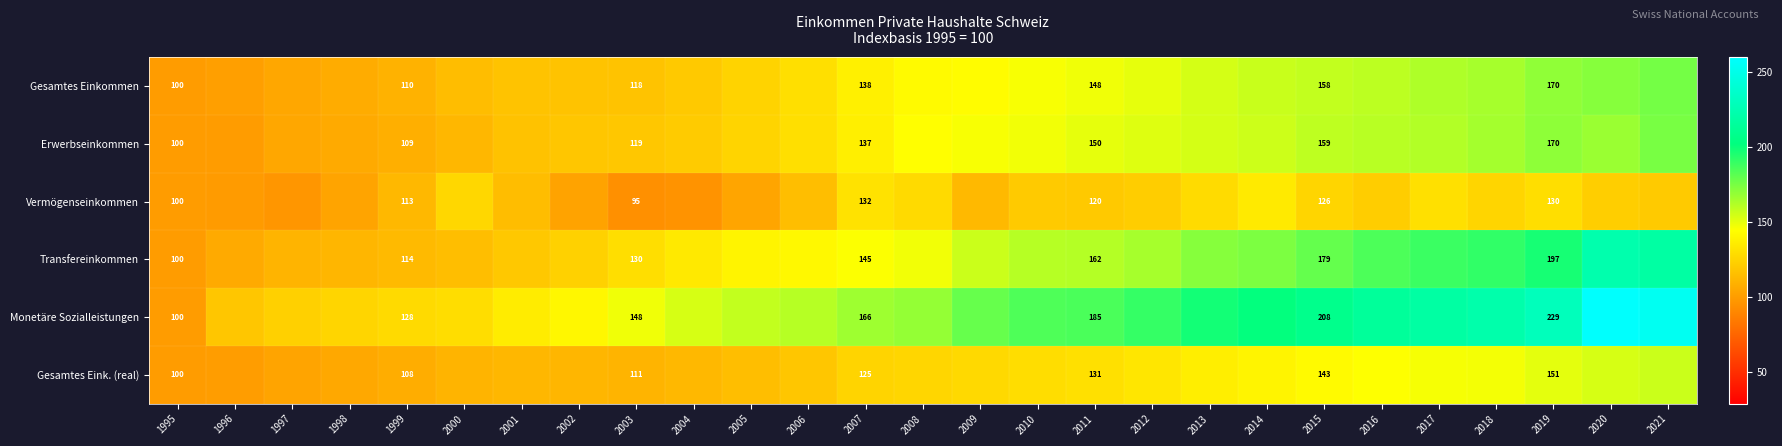

Which series has the widest spread of values?

Monetäre Sozialleistungen